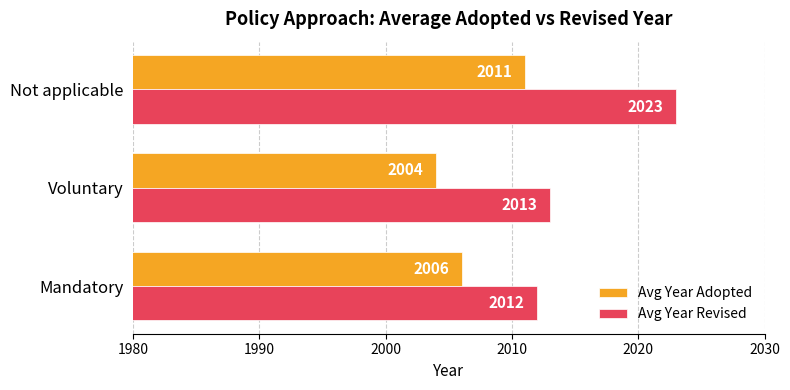

How many data points in Avg Year Adopted are less than 2006?

1